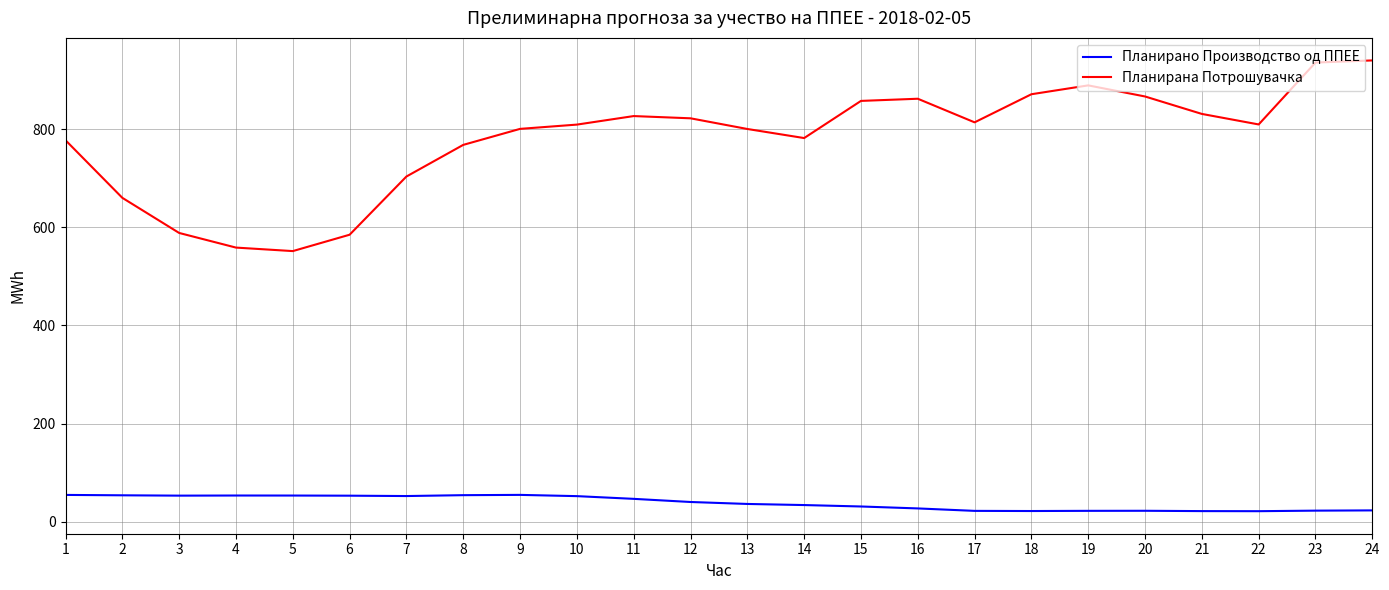

True or false: Планирано Производство од ППЕЕ and Планирана Потрошувачка intersect in this chart.

False